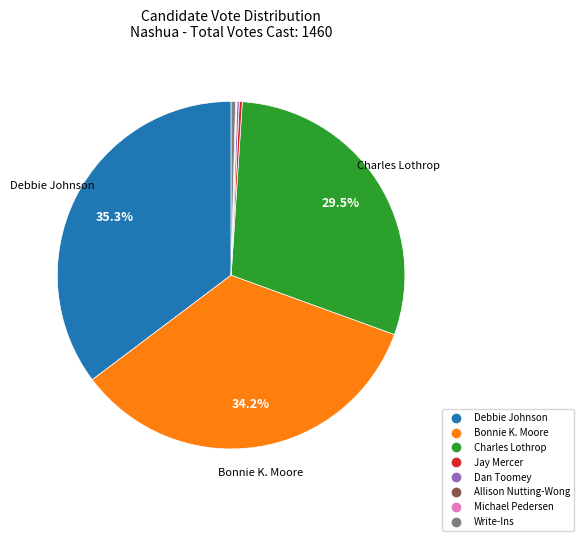

Which category has the biggest portion of the pie?

Debbie Johnson